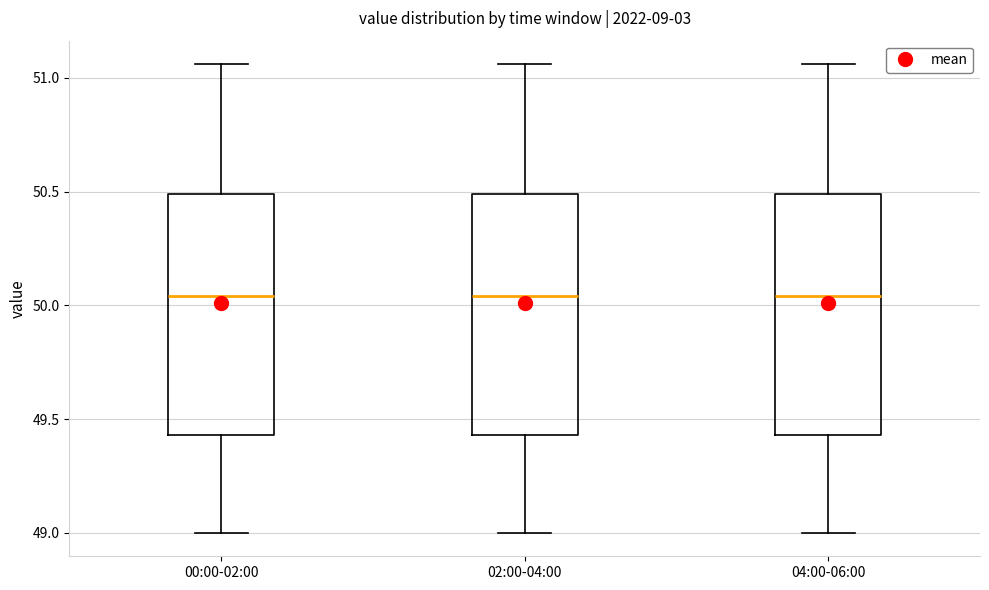

Where is the lower edge of the box for 00:00-02:00 on the y-axis? The values are not printed on the chart, so give them approximately, as read against the axis.

49.45